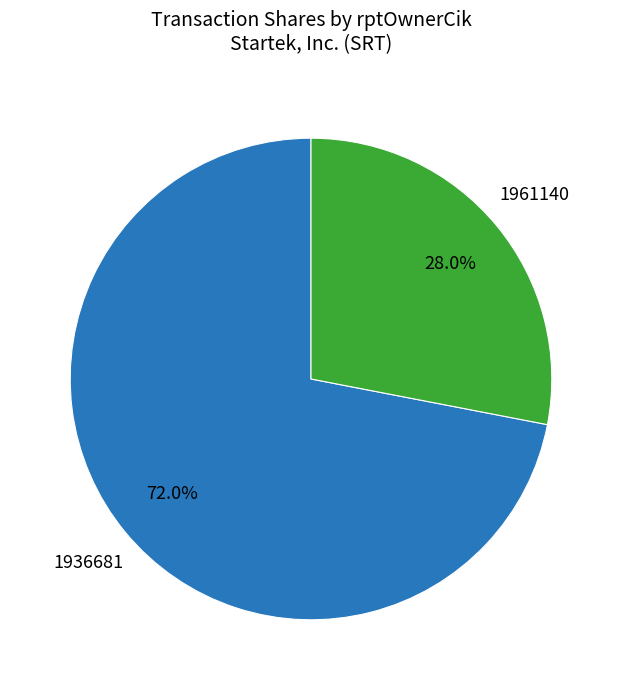

Is there any slice that represents more than half of the pie?

Yes